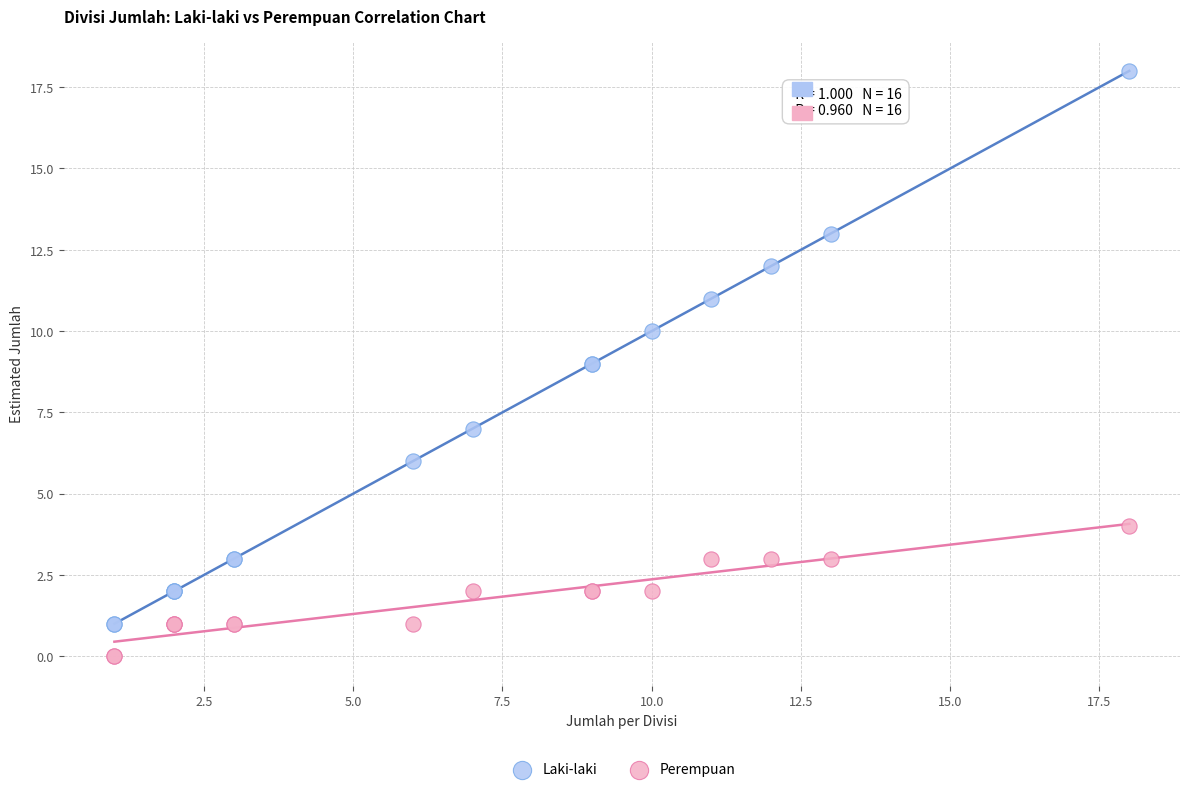

Which series contains the lowest Y value?

Perempuan